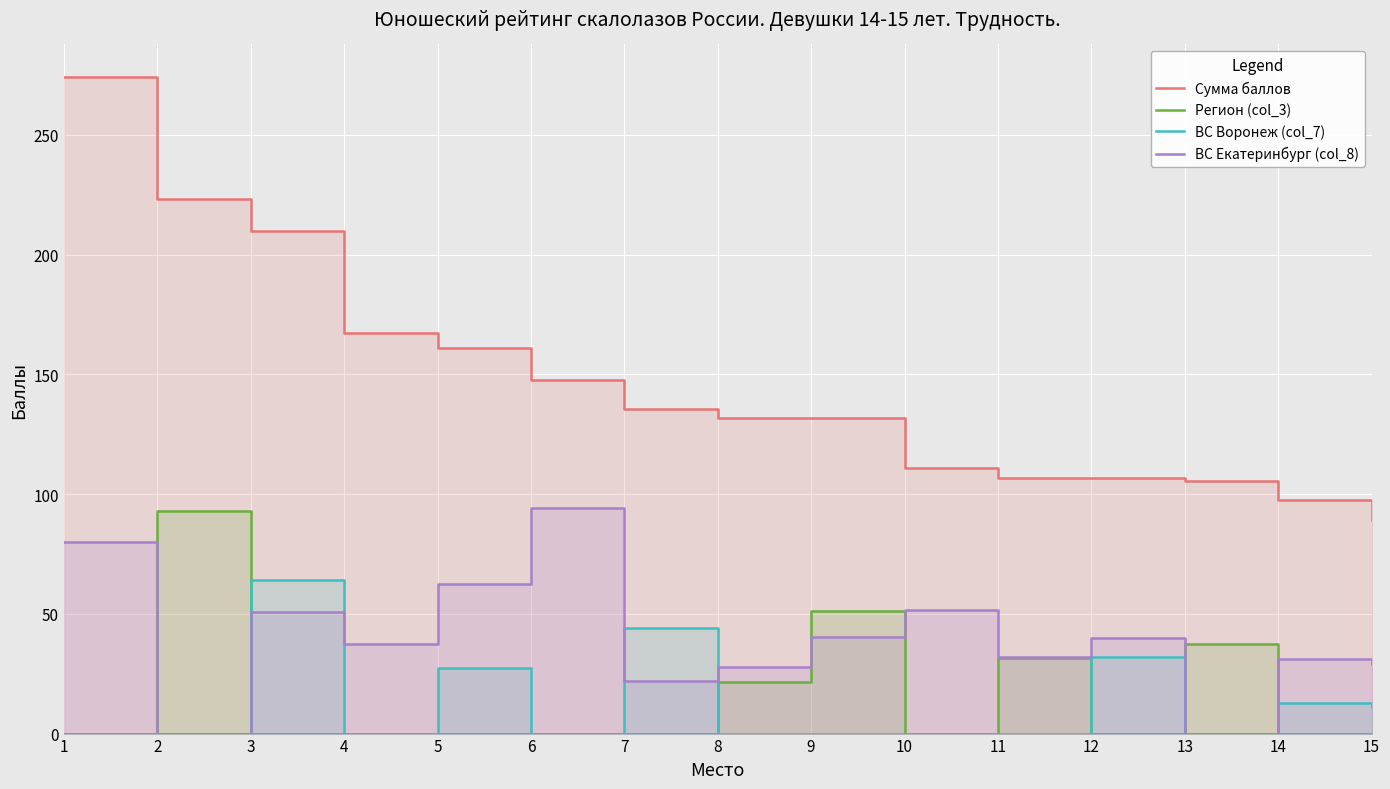

Reading left to right, what are all the values shown in this chart?

Сумма баллов: 1=274.0	2=223.2	3=210.0	4=167.4	5=161.1	6=147.5	7=135.3	8=131.8	9=131.6	10=110.8	11=106.6	12=106.6	13=105.6	14=97.4	15=89.2
Регион (col_3): 1=0.0	2=93.0	3=0.0	4=0.0	5=0.0	6=0.0	7=0.0	8=21.4	9=51.2	10=0.0	11=31.6	12=0.0	13=37.2	14=0.0	15=0.0
ВС Воронеж (col_7): 1=0.0	2=0.0	3=64.0	4=0.0	5=27.2	6=0.0	7=44.0	8=0.0	9=0.0	10=0.0	11=0.0	12=32.0	13=0.0	14=12.8	15=11.2
ВС Екатеринбург (col_8): 1=80.0	2=0.0	3=50.7	4=37.6	5=62.4	6=94.0	7=21.8	8=27.7	9=40.4	10=51.7	11=32.0	12=39.8	13=0.0	14=31.2	15=28.9